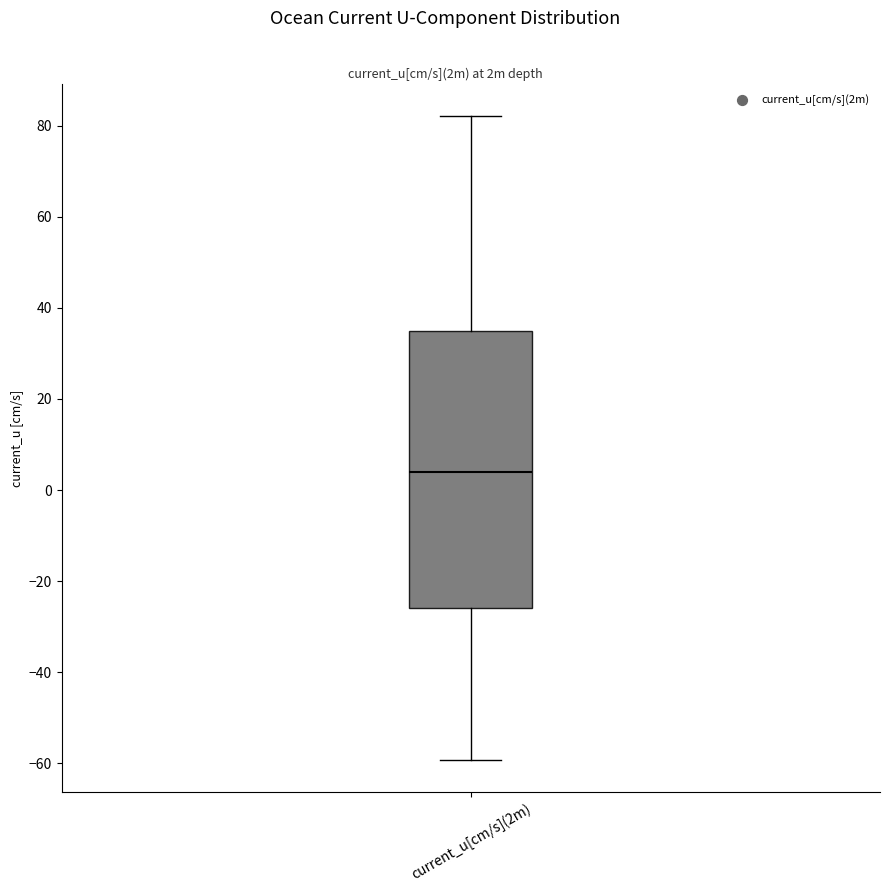

Read this box plot against the y-axis: the position of the median line, the range covered by the box, and the ends of both whiskers. The values are not printed on the chart, so give them approximately, as read against the axis.

median 4, box -26 to 34, whiskers -60 to 82